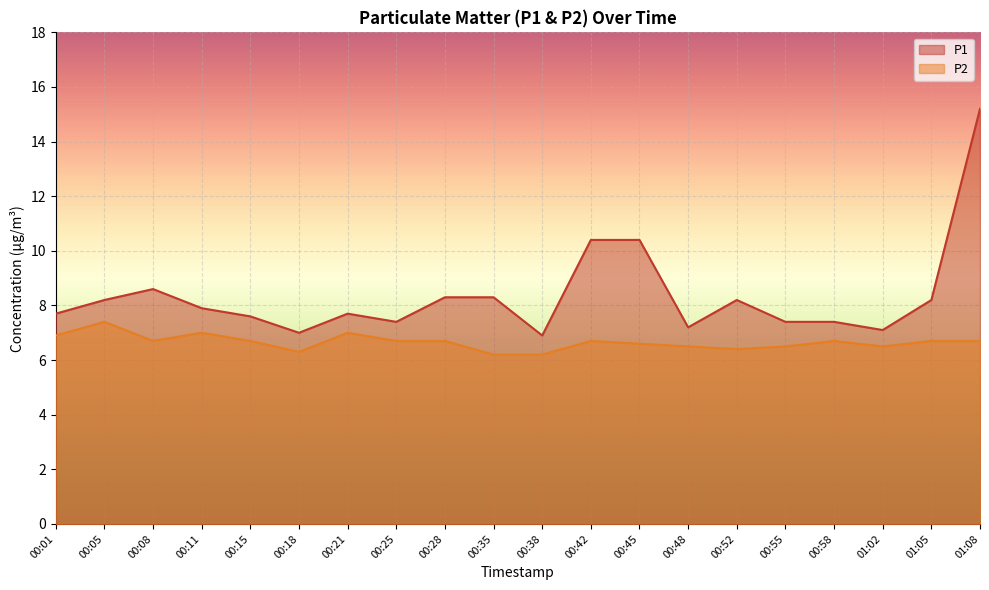

Rank the series at 00:45 from highest to lowest value.

P1, P2